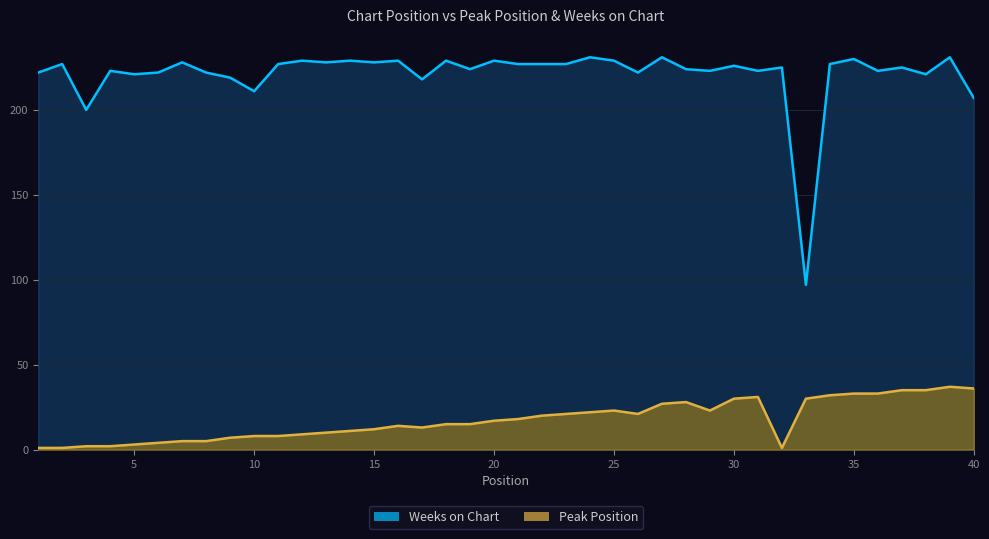

Between 35 and 39, which series saw the biggest shift?

Peak Position